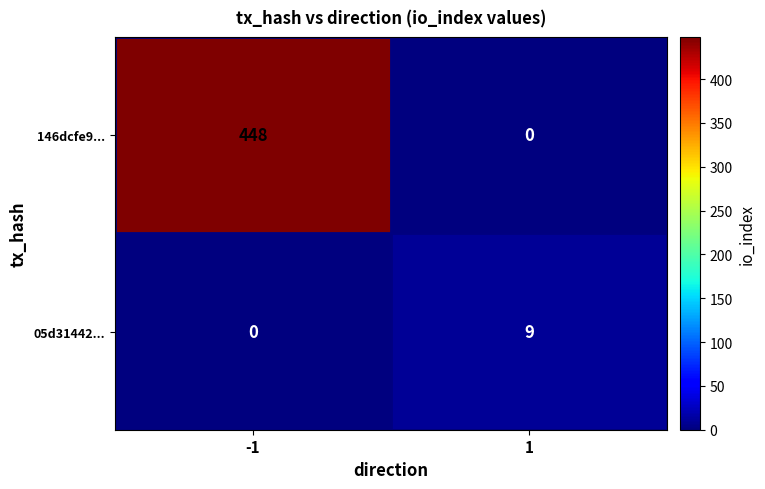

Rank the series at -1 from lowest to highest value.

05d31442..., 146dcfe9...